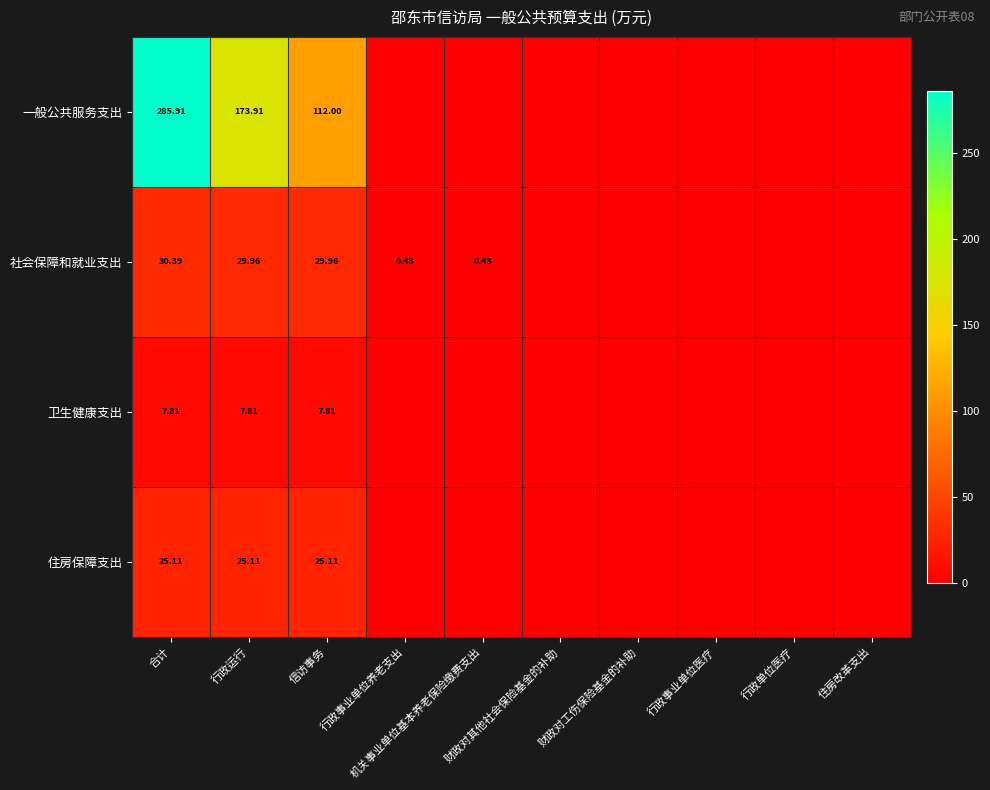

Rank the series by their maximum value, from highest to lowest.

一般公共服务支出, 社会保障和就业支出, 住房保障支出, 卫生健康支出